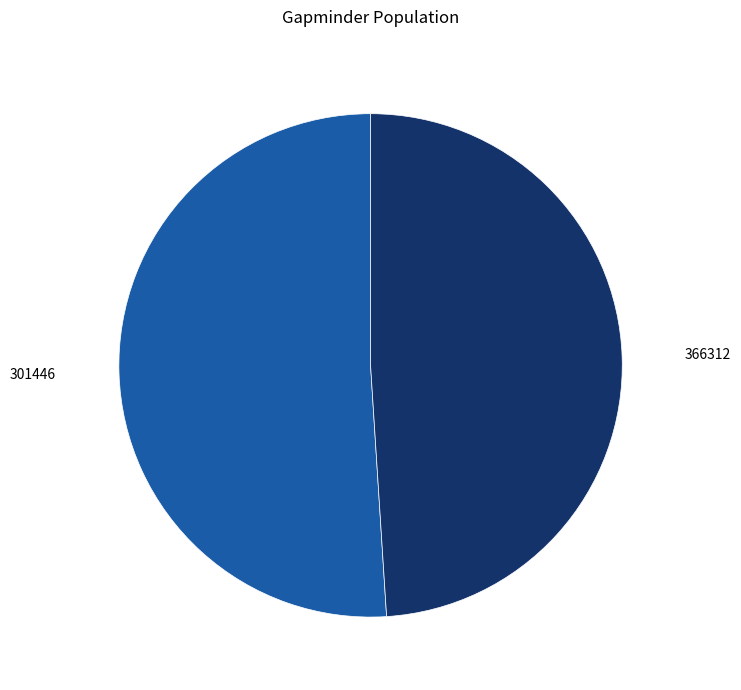

How many segments does this pie chart have?

2